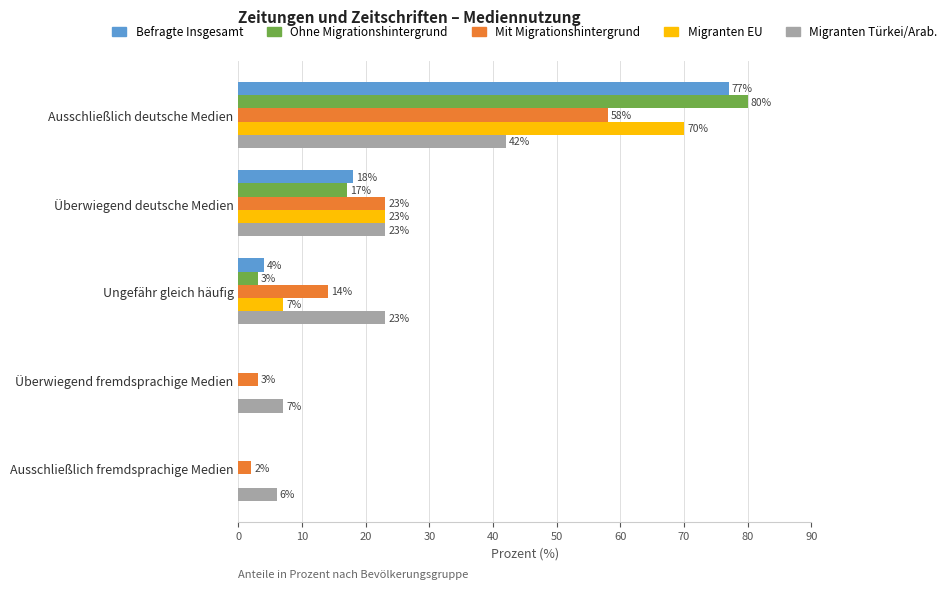

Which series has the largest total across all categories?

Migranten Türkei/Arab.